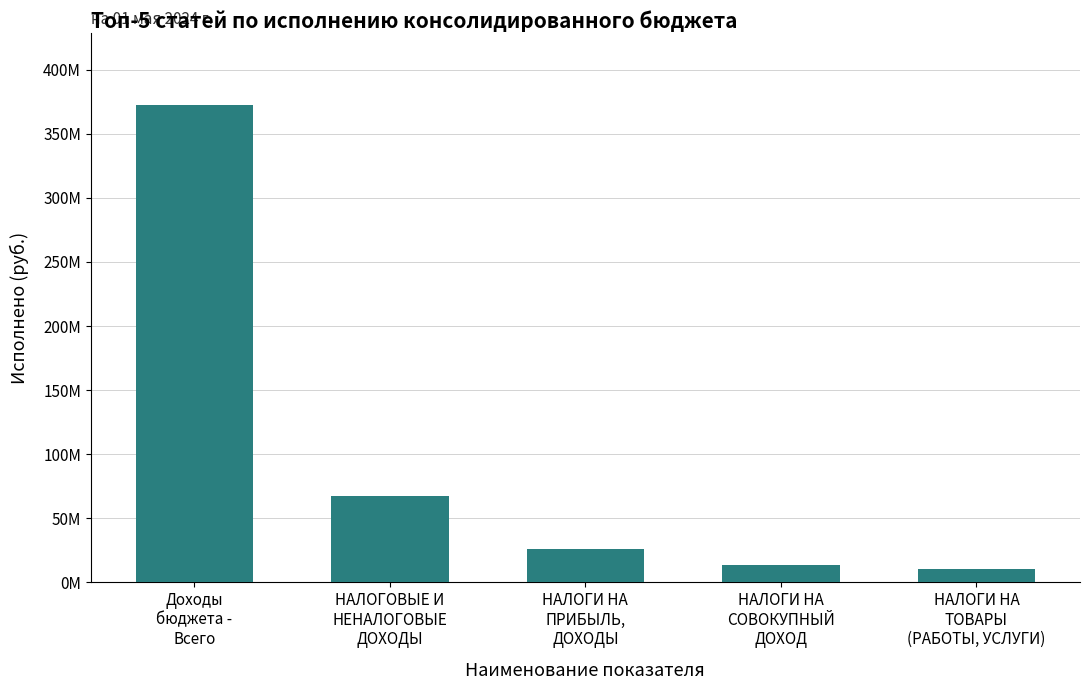

List the labels in order of value, largest first.

Доходы
бюджета -
Всего, НАЛОГОВЫЕ И
НЕНАЛОГОВЫЕ
ДОХОДЫ, НАЛОГИ НА
ПРИБЫЛЬ,
ДОХОДЫ, НАЛОГИ НА
СОВОКУПНЫЙ
ДОХОД, НАЛОГИ НА
ТОВАРЫ
(РАБОТЫ, УСЛУГИ)